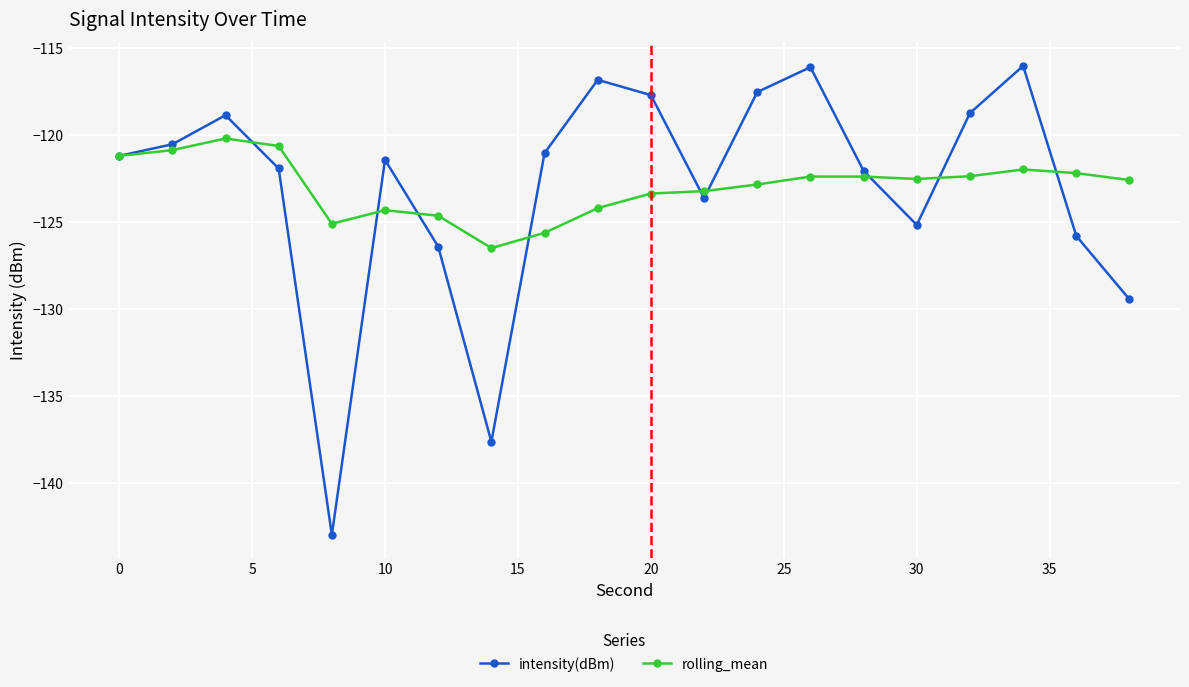

What is the lowest value of the rolling_mean series?

-126.5